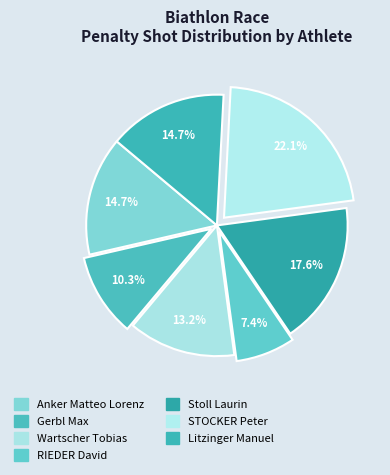

Which category has the smallest portion of the pie?

RIEDER David